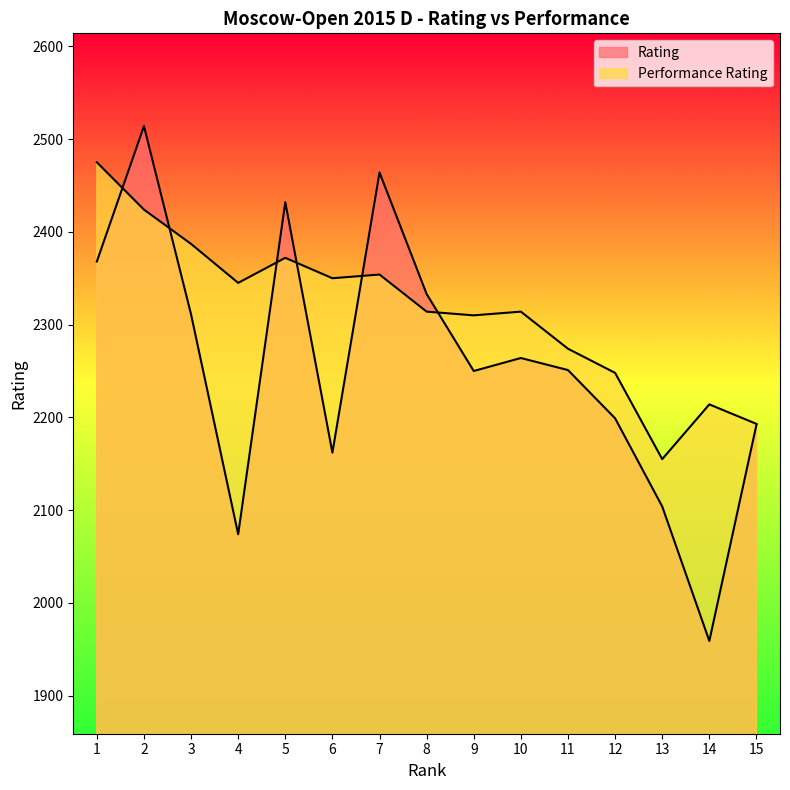

Reading left to right, extract all data points from this chart.

Rating: 1=2368	2=2514	3=2311	4=2074	5=2432	6=2162	7=2464	8=2333	9=2250	10=2264	11=2251	12=2199	13=2104	14=1959	15=2192
Performance Rating: 1=2475	2=2424	3=2387	4=2345	5=2372	6=2350	7=2354	8=2314	9=2310	10=2314	11=2274	12=2248	13=2155	14=2214	15=2193